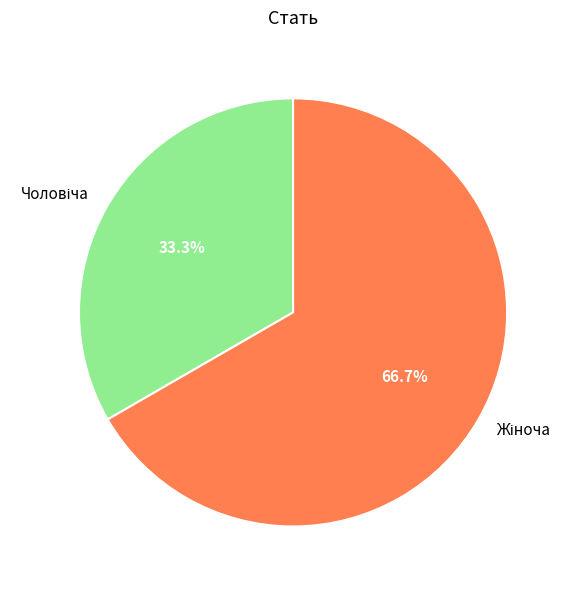

Is there any slice that represents more than half of the pie?

Yes